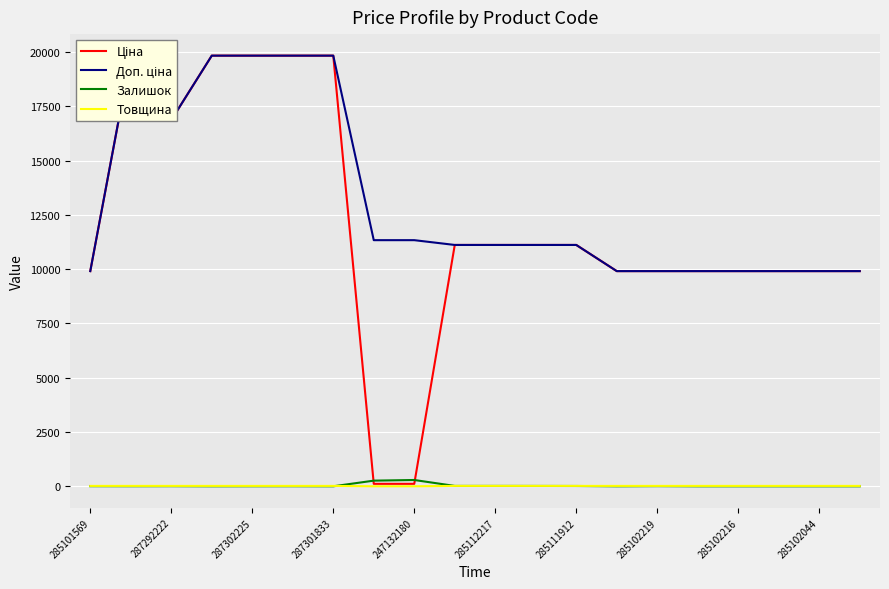

The Залишок series shows 0 at 285102216. True or false?

True